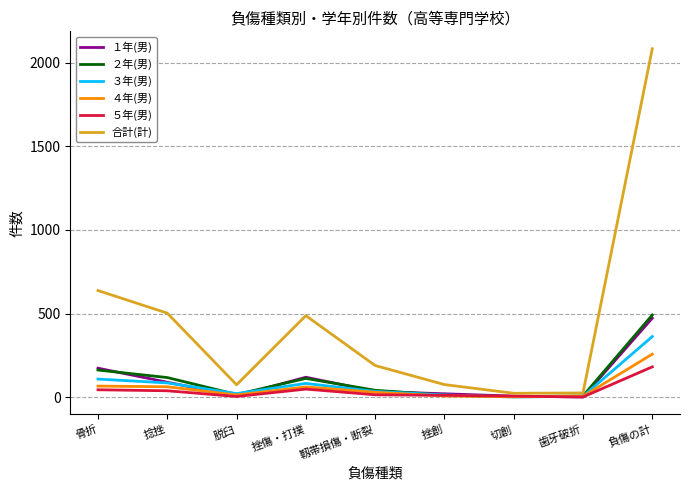

What is the minimum value shown in the chart?

2